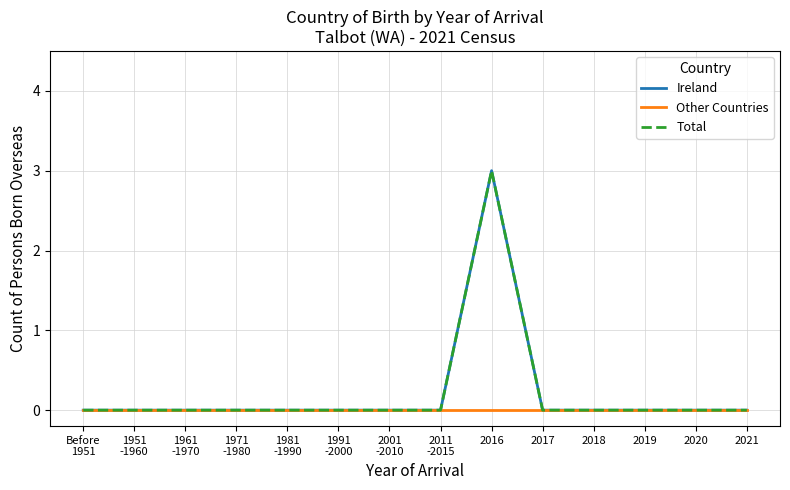

At which category does the chart reach its minimum across all series?

Before
1951